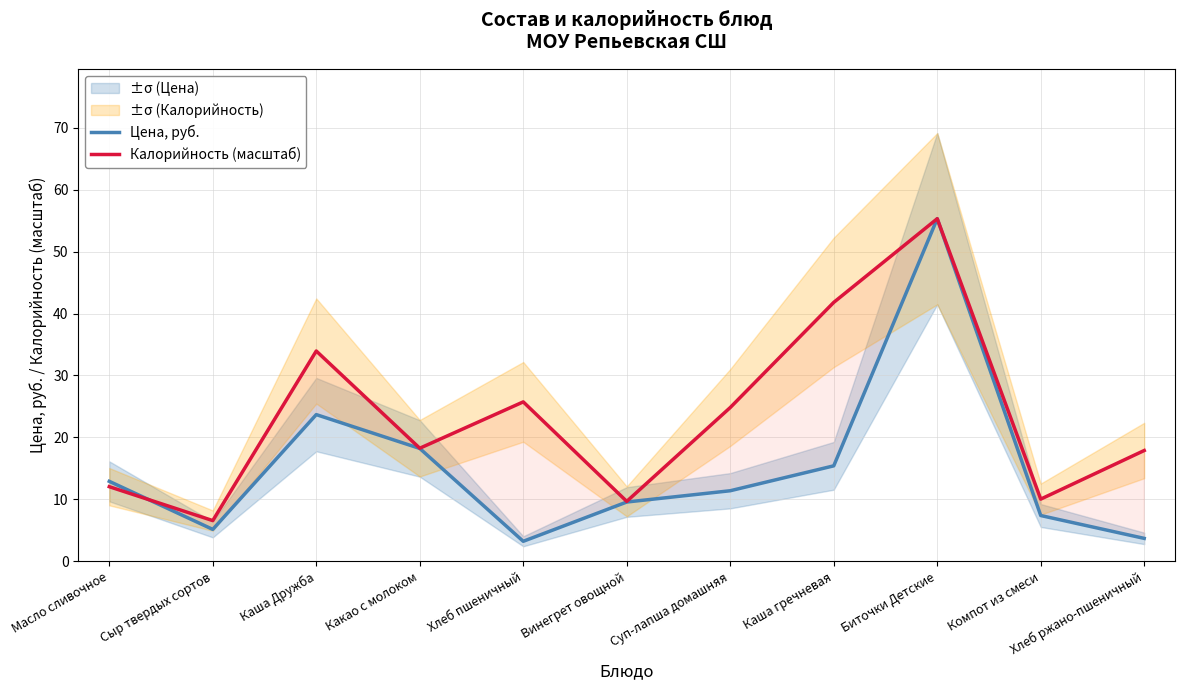

What are all the series names shown in the legend?

Цена, руб., Калорийность (масштаб)